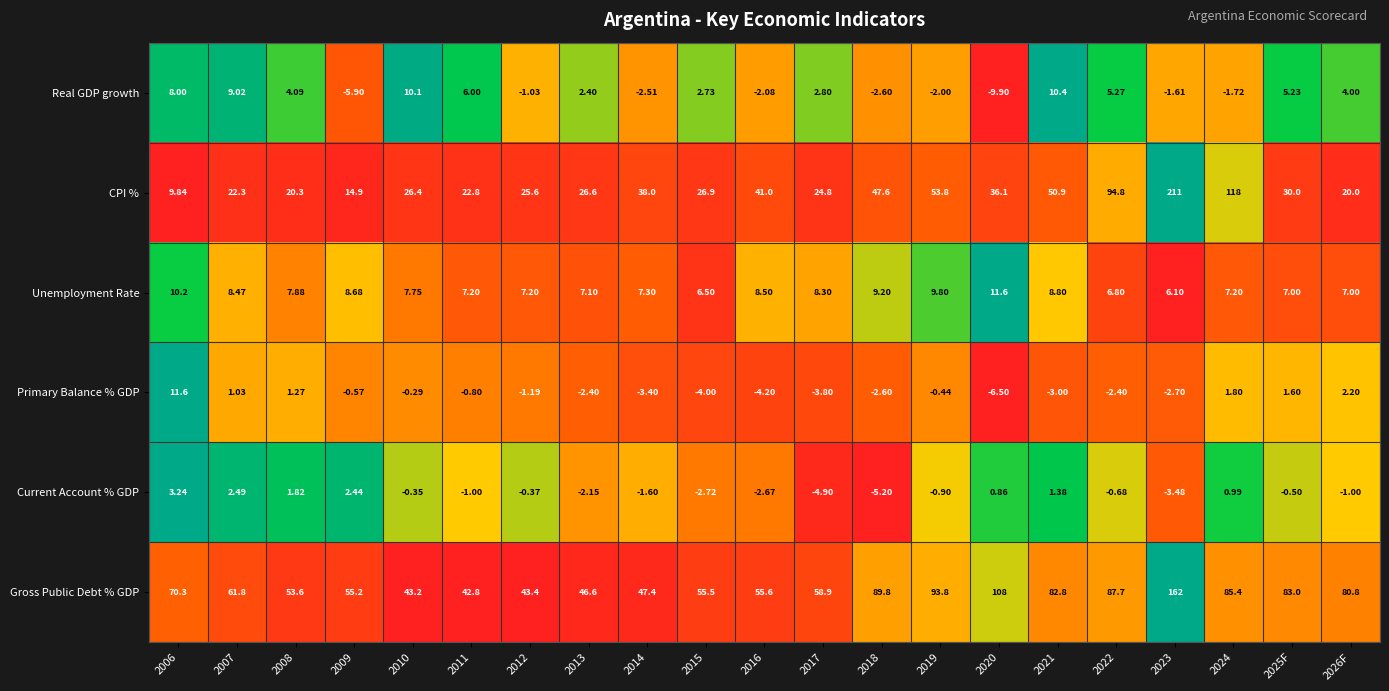

At which category is the sum across all series the highest?

2023